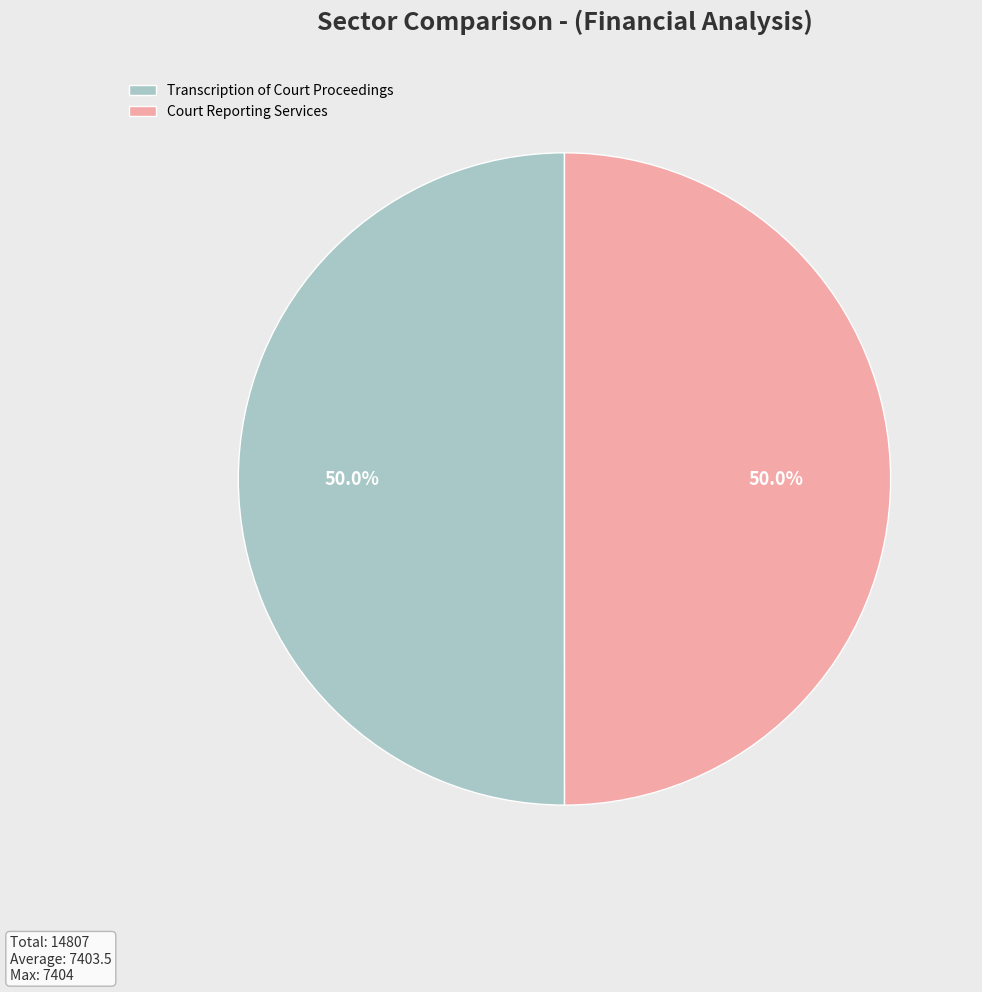

To the nearest percent, what percentage of the pie is Court Reporting Services?

50%